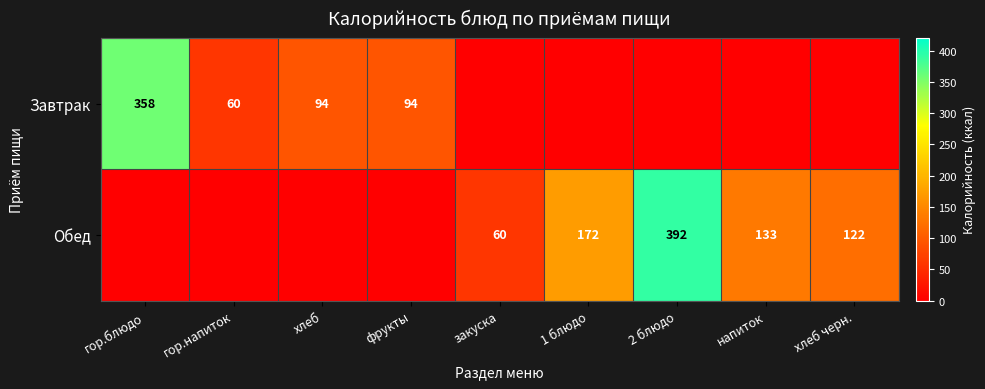

How many data points does each series have?

9